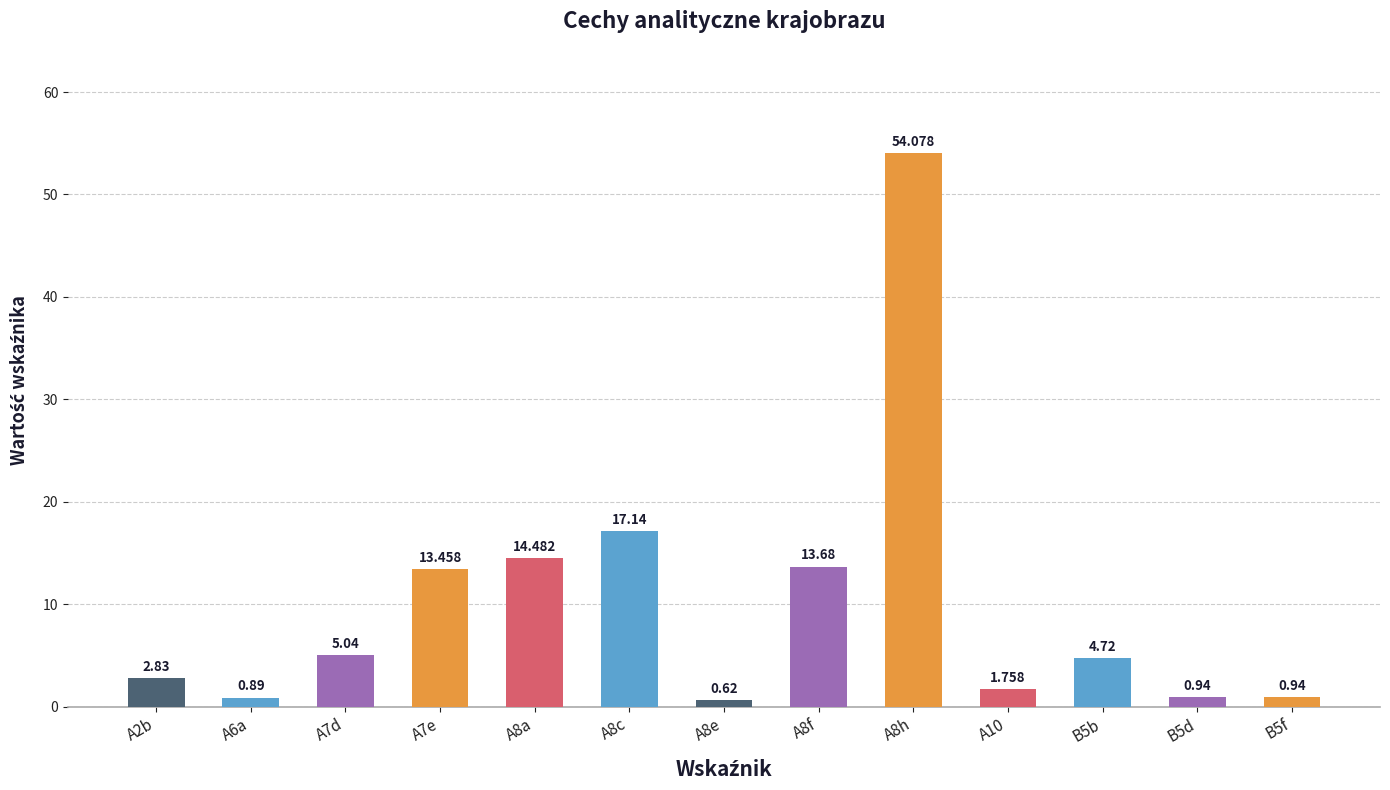

What is the change in value from A2b to A8h?

+51.2